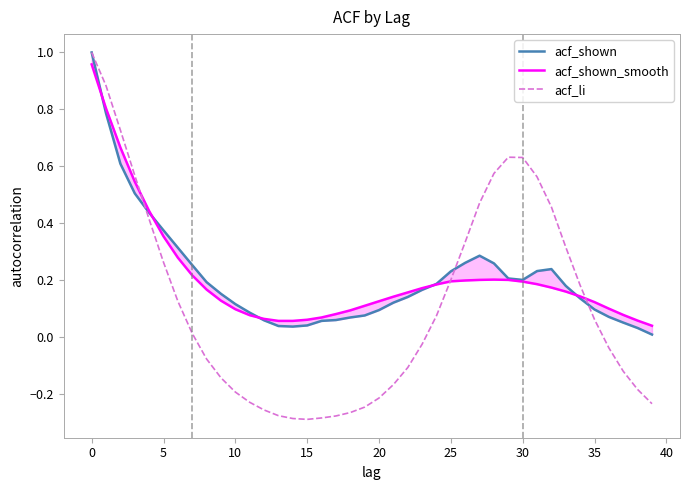

How many distinct data groups are displayed?

3